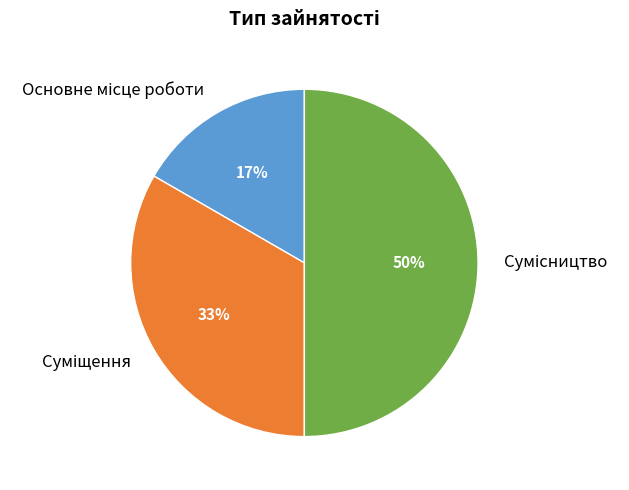

Which slice is the largest?

Сумісництво